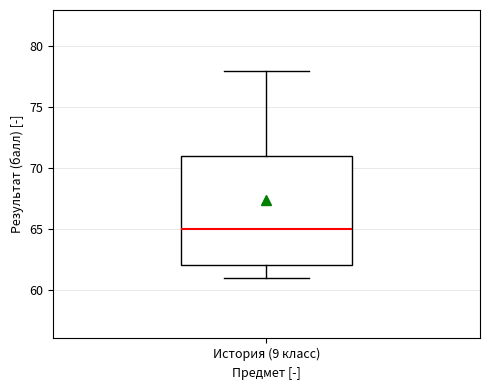

Transcribe this box plot: give where the median line is, the range the box spans, and where the two whiskers end, as read against the y-axis. The values are not printed on the chart, so give them approximately, as read against the axis.

median 65, box 62 to 71, whiskers 61 to 78